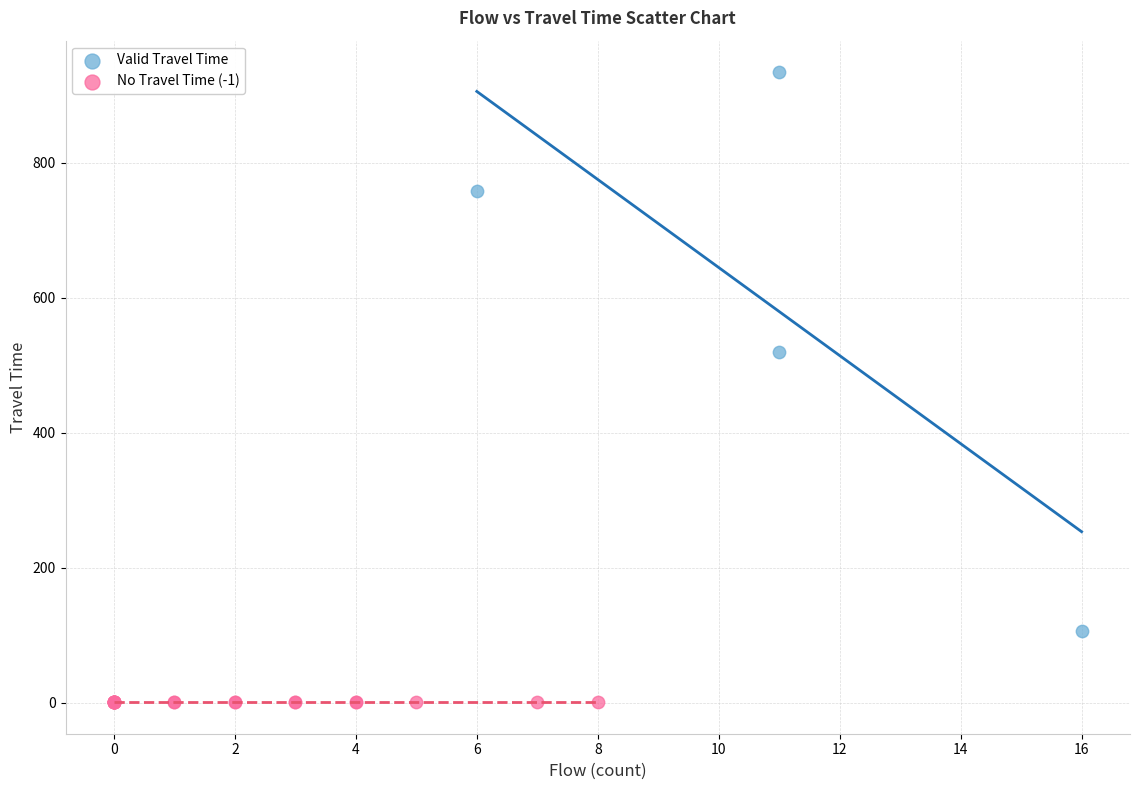

What are all the series names shown in the legend?

Valid Travel Time, No Travel Time (-1)